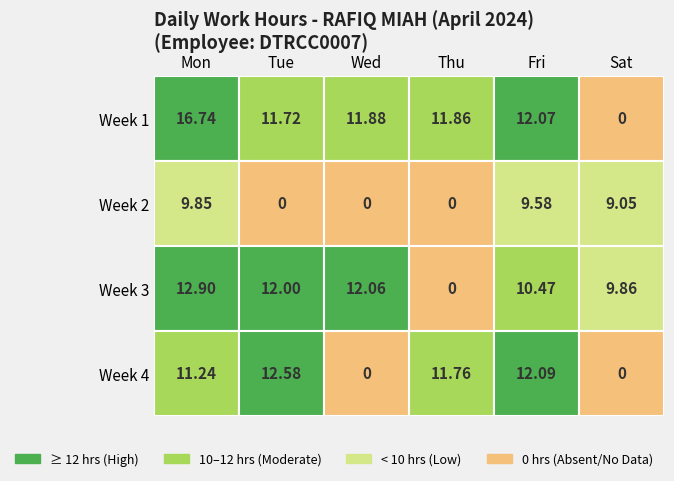

Between Wed and Thu, which series saw the biggest shift?

Week 3